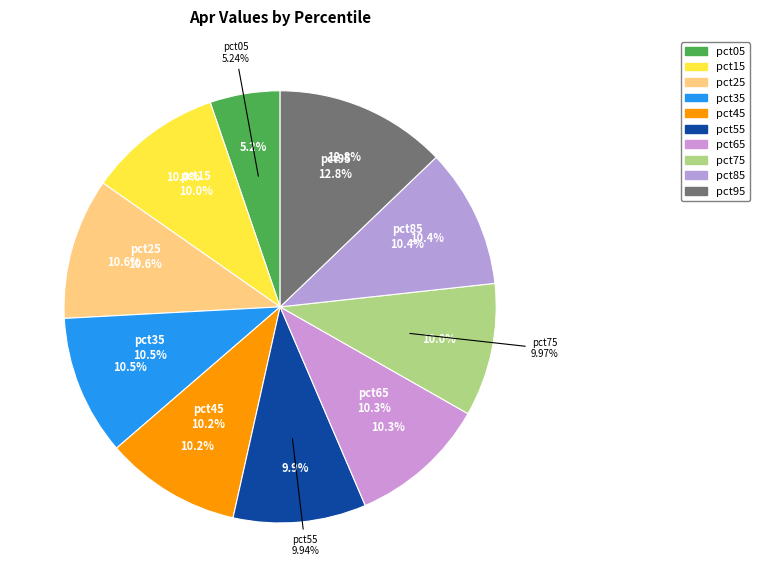

How many slices are in this pie chart?

10